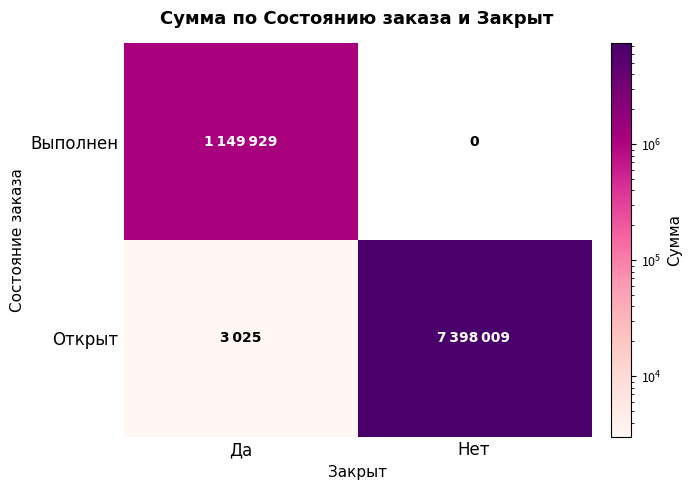

Which series has the largest total across all categories?

Открыт